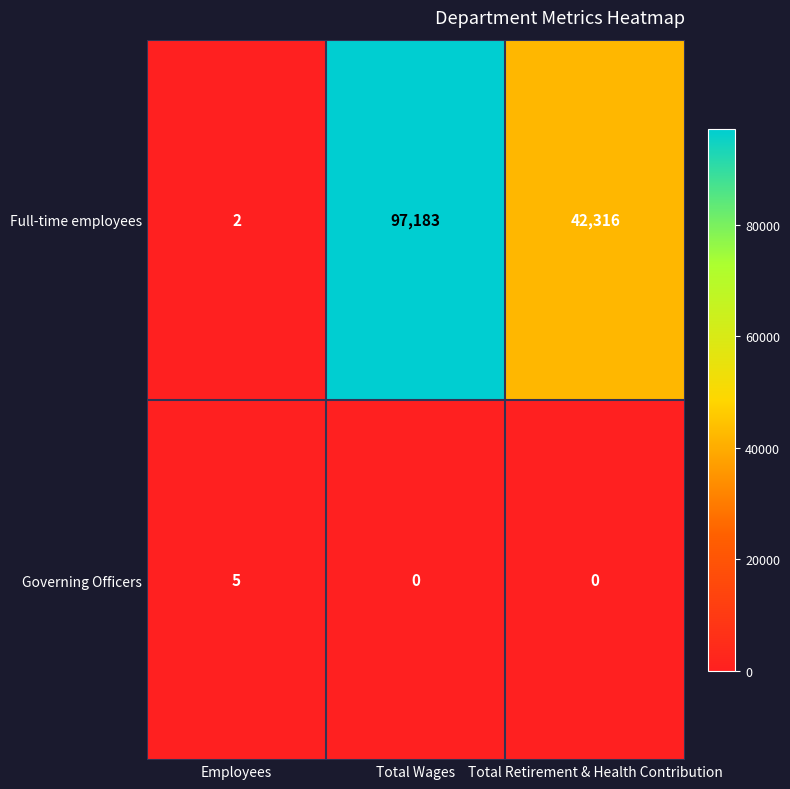

Reading left to right, list all the values displayed in this chart.

Full-time employees: Employees=2	Total Wages=97183	Total Retirement & Health Contribution=42316
Governing Officers: Employees=5	Total Wages=0	Total Retirement & Health Contribution=0